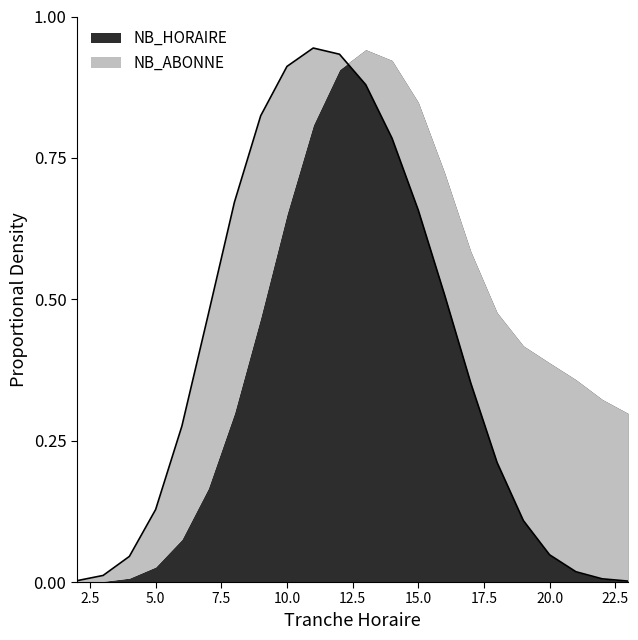

What is the average value?

0.4